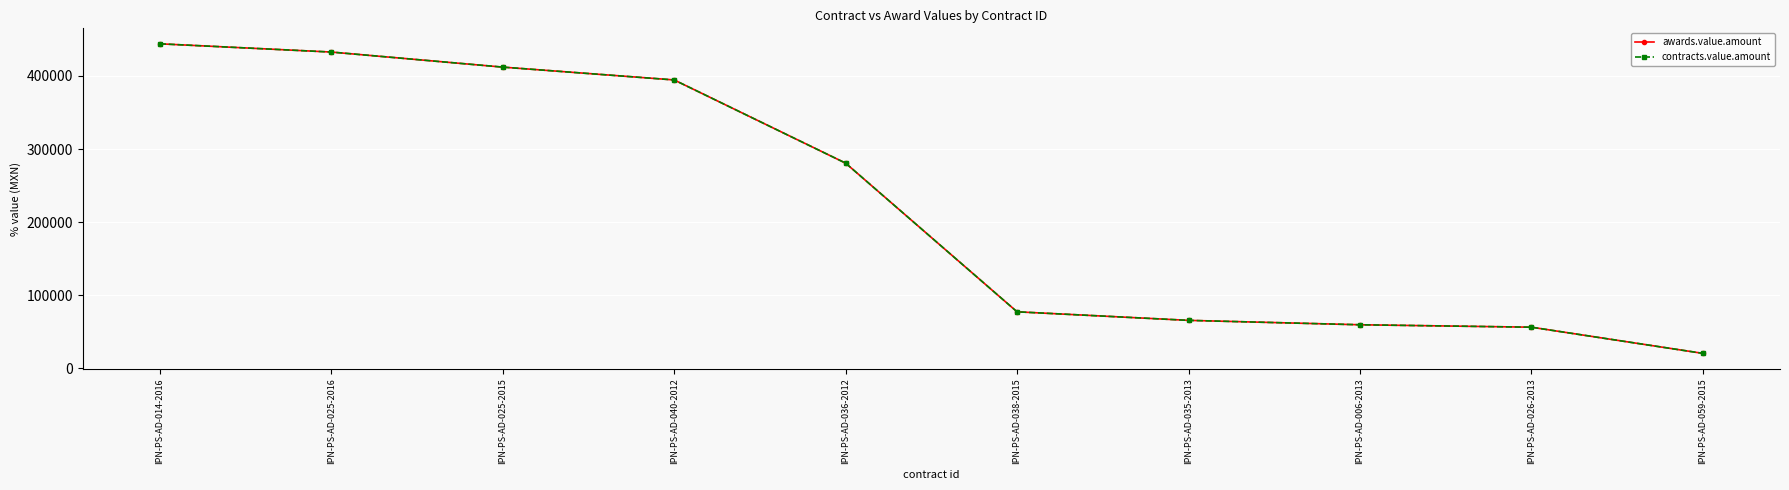

Which series changed the most between IPN-PS-AD-040-2012 and IPN-PS-AD-006-2013?

awards.value.amount